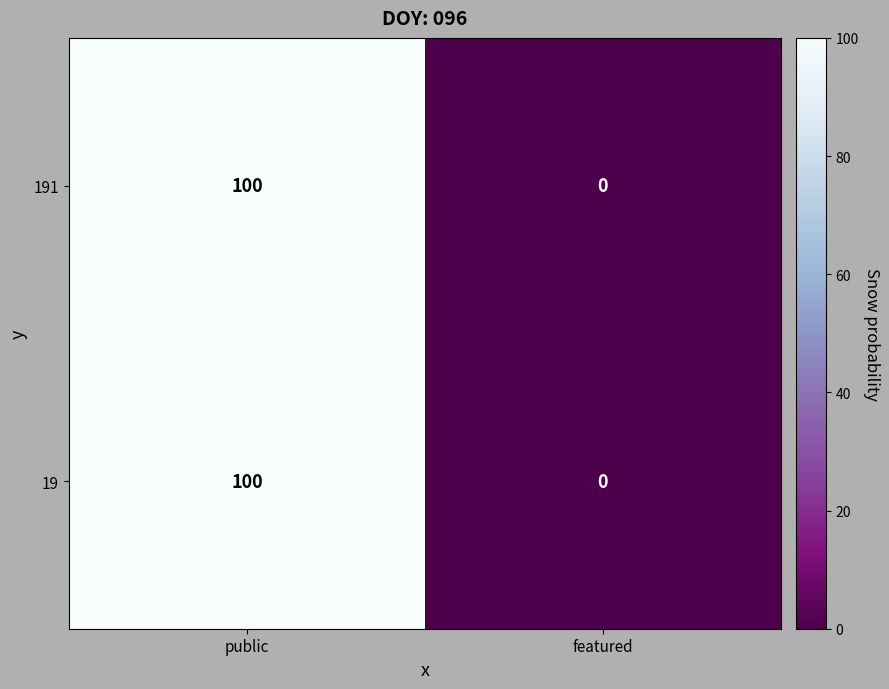

At which category is the sum across all series the highest?

public